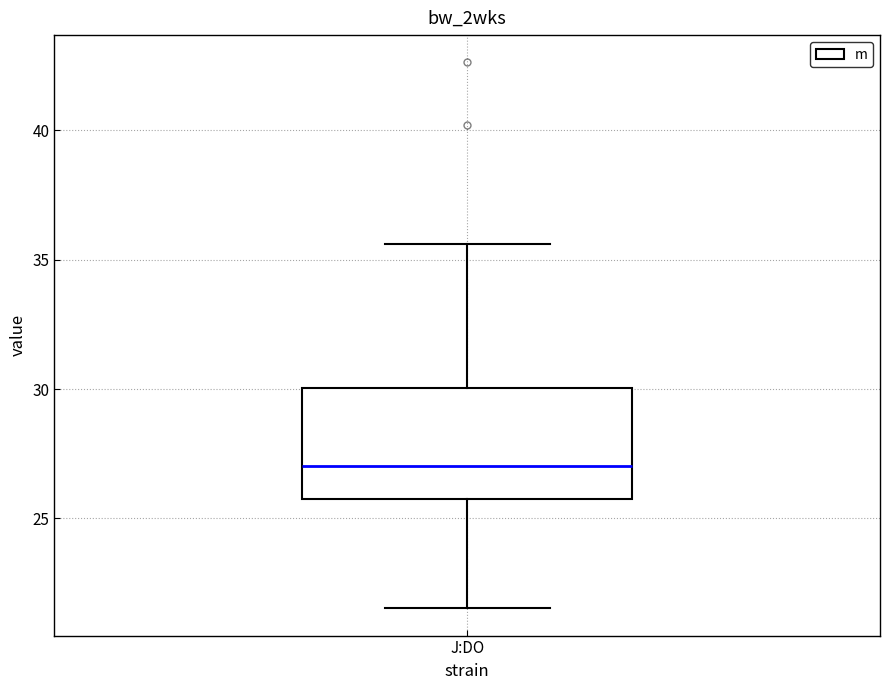

Transcribe this box plot: give where the median line is, the range the box spans, and where the two whiskers end, as read against the y-axis. The values are not printed on the chart, so give them approximately, as read against the axis.

median 27.0, box 26.0 to 30.0, whiskers 21.5 to 35.5